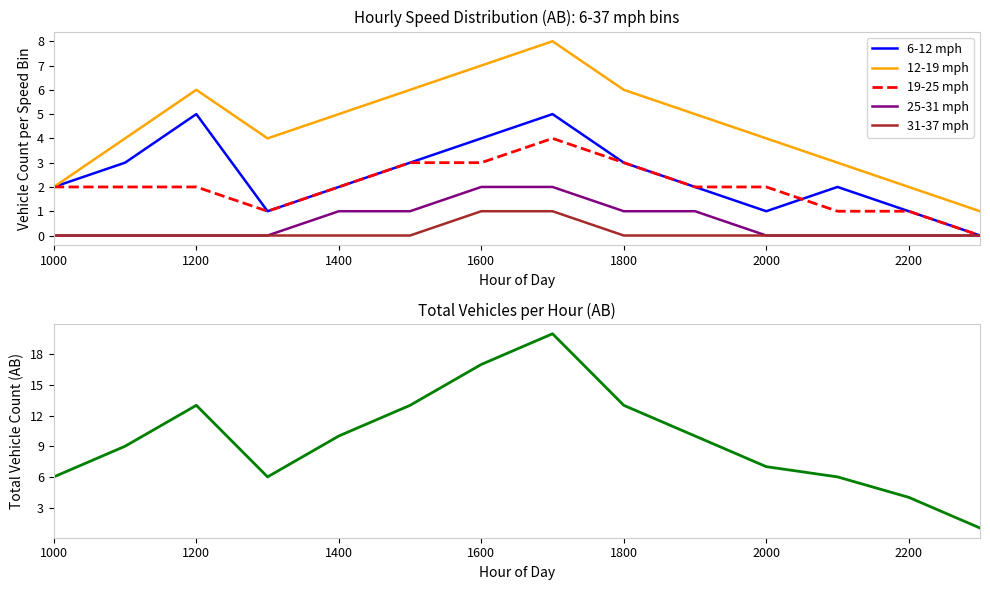

Does the chart display data point markers on the line(s)?

No